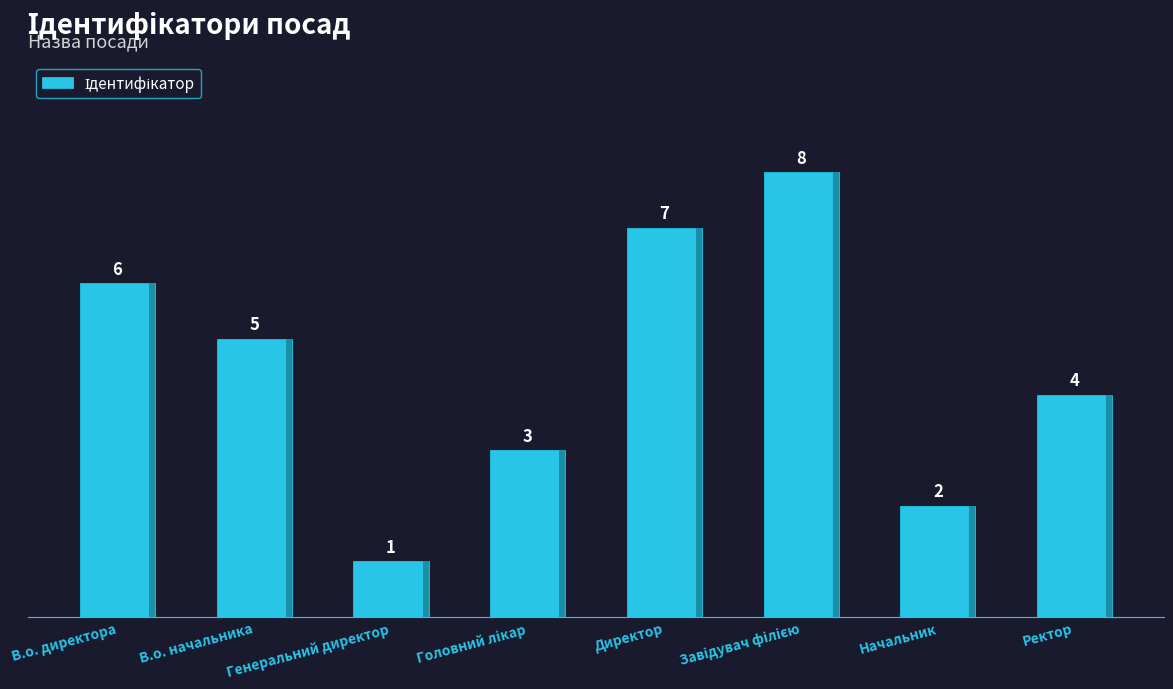

At which category does the chart reach its minimum across all series?

Генеральний директор